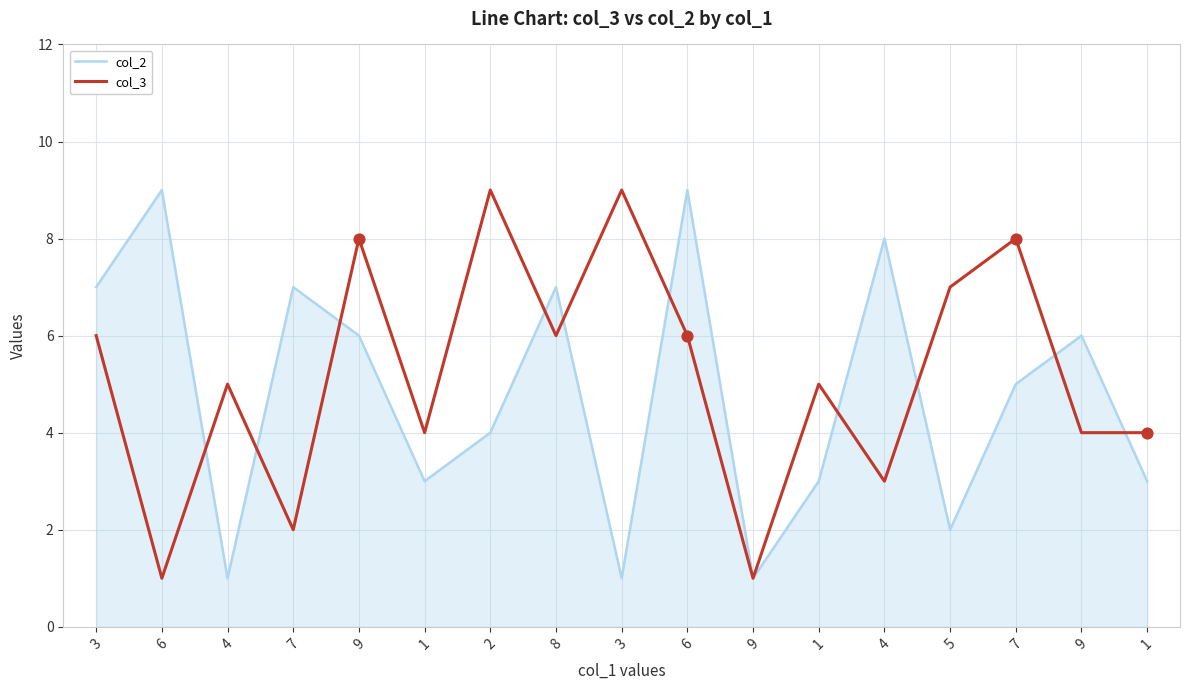

What are all the series names shown in the legend?

col_2, col_3